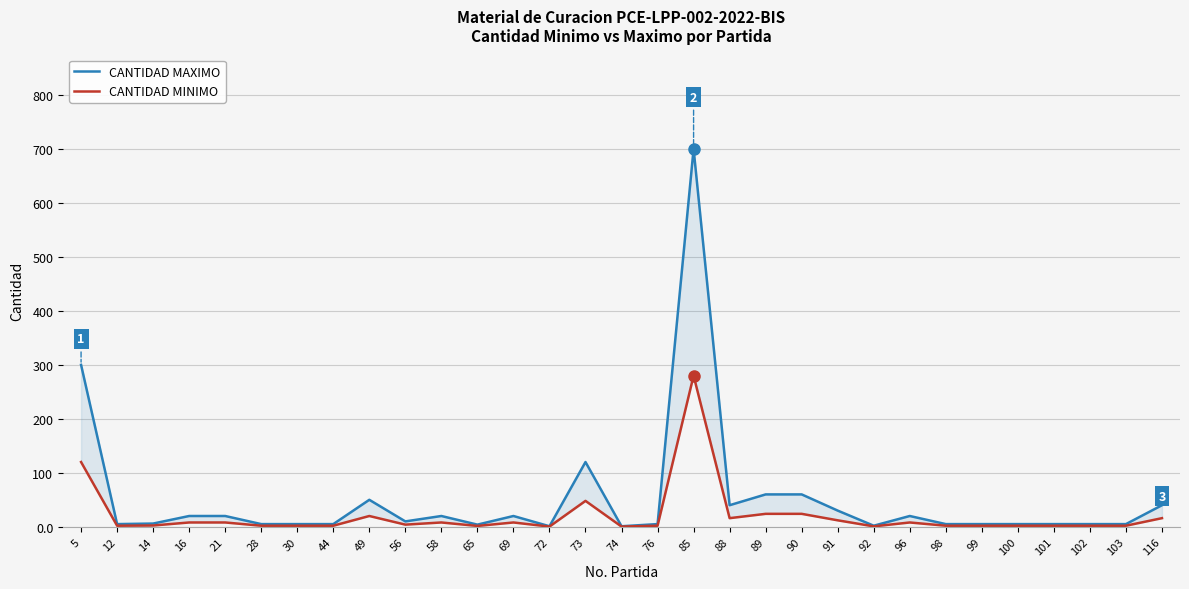

True or false: CANTIDAD MAXIMO and CANTIDAD MINIMO intersect in this chart.

False